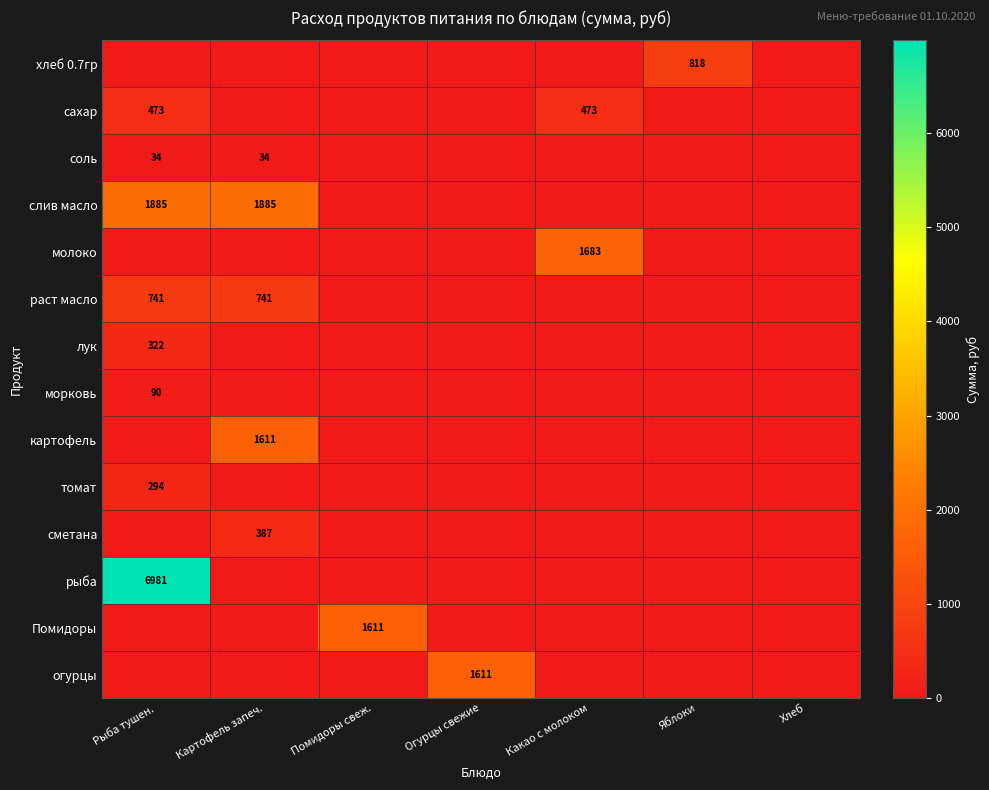

True or false: молоко has a value of 752 at Какао с молоком.

False